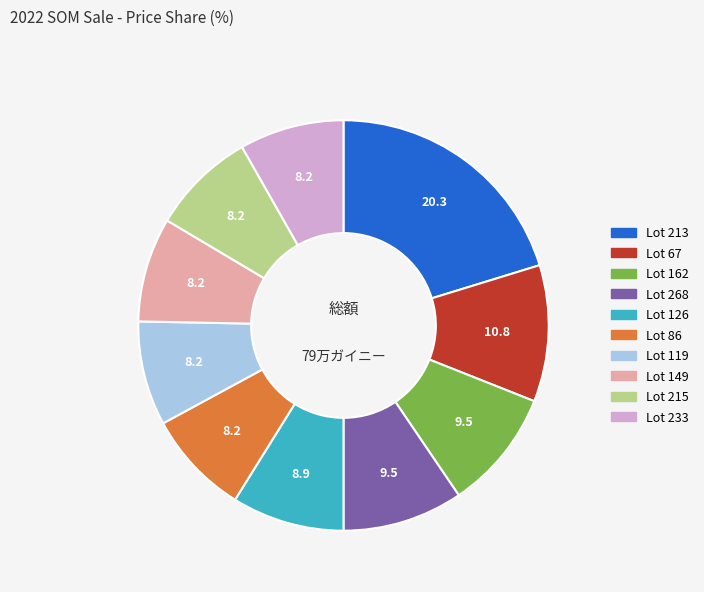

Is there a majority slice in this chart?

No